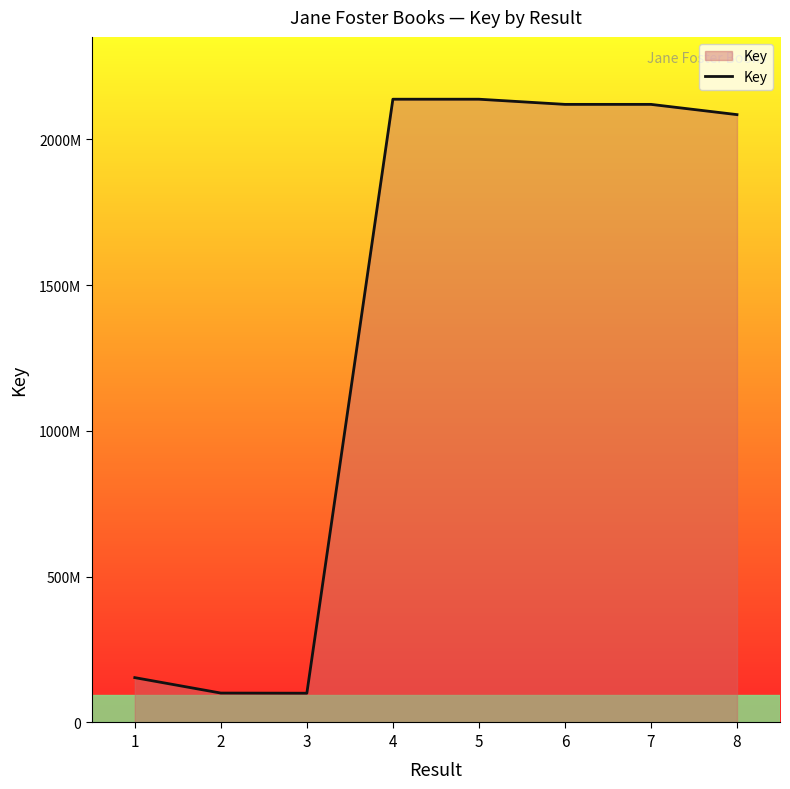

Is this an area chart (filled region under the line)?

Yes